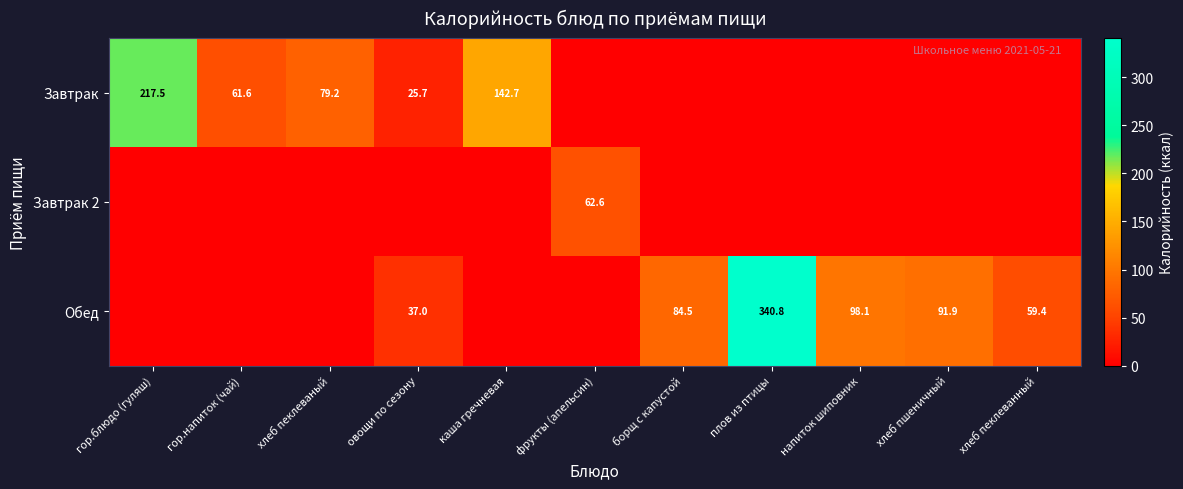

True or false: Завтрак has a value of 353.2 at гор.блюдо (гуляш).

False